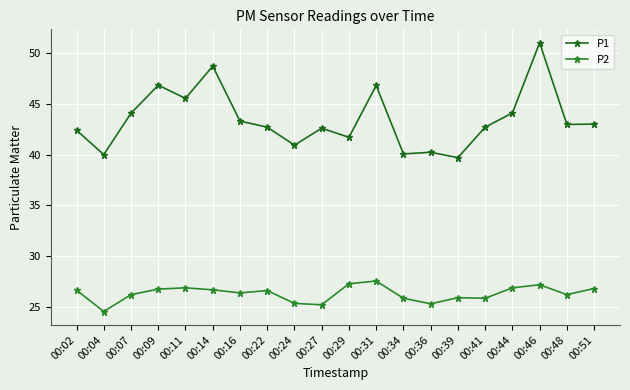

Which category has the lowest value in the P2 series?

00:04